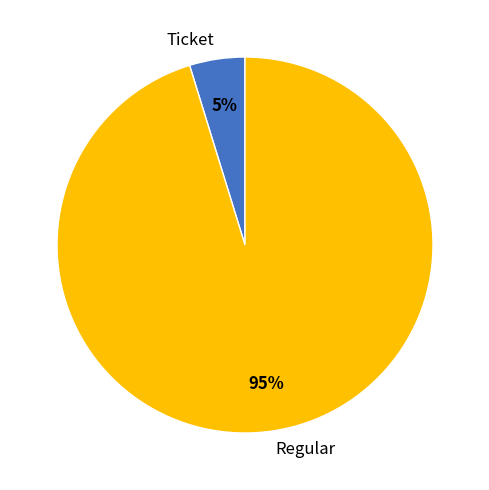

Combined, do Ticket and Regular account for over 50%?

Yes